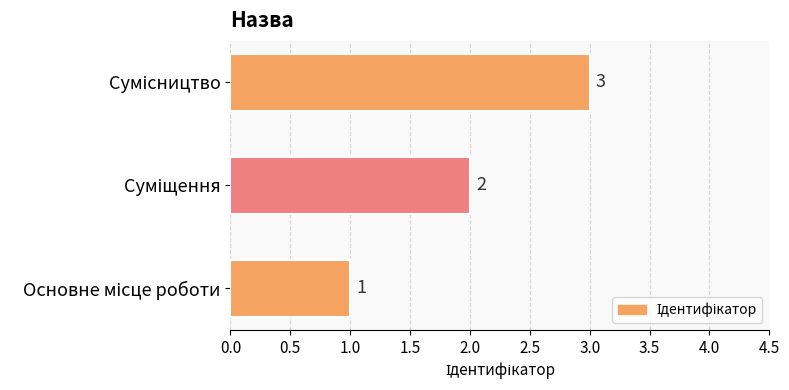

How many values are between 1 and 3?

3